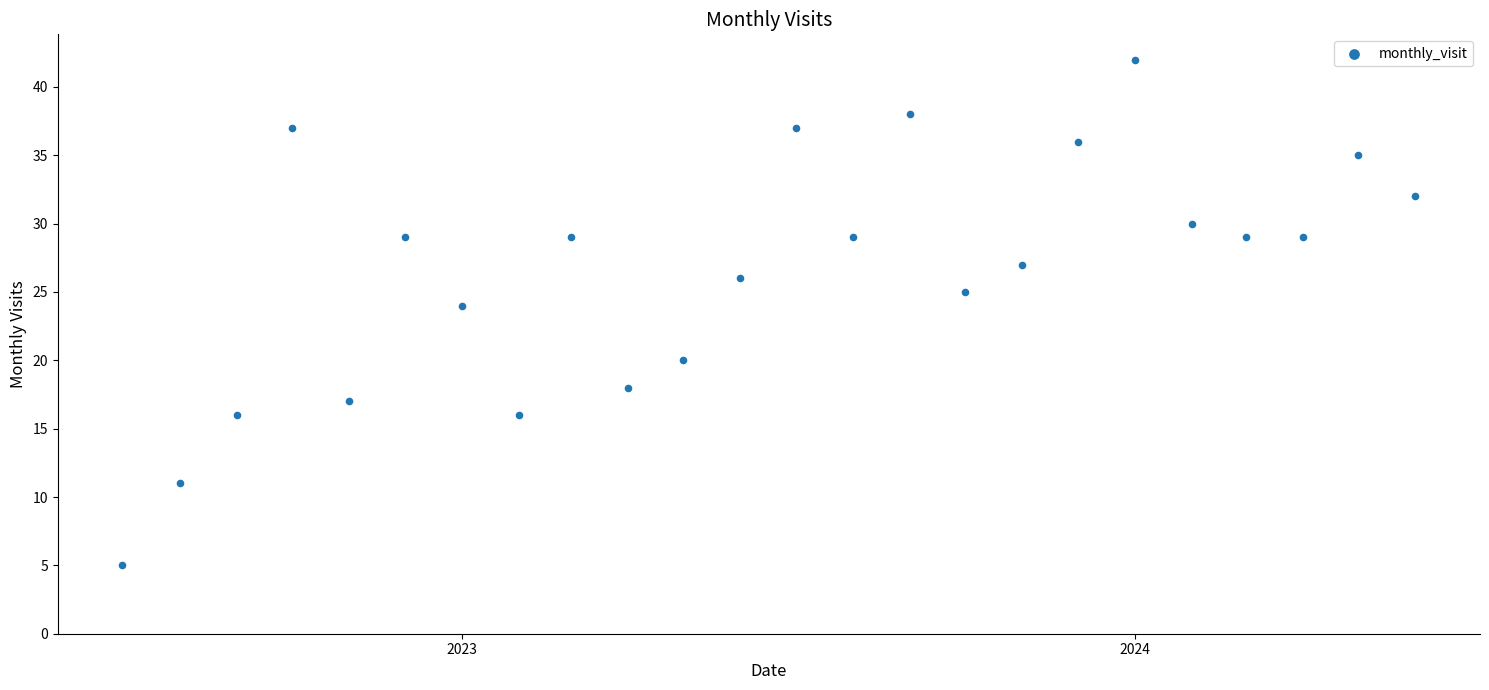

What Y value in the scatter plot is closest to 23?

24